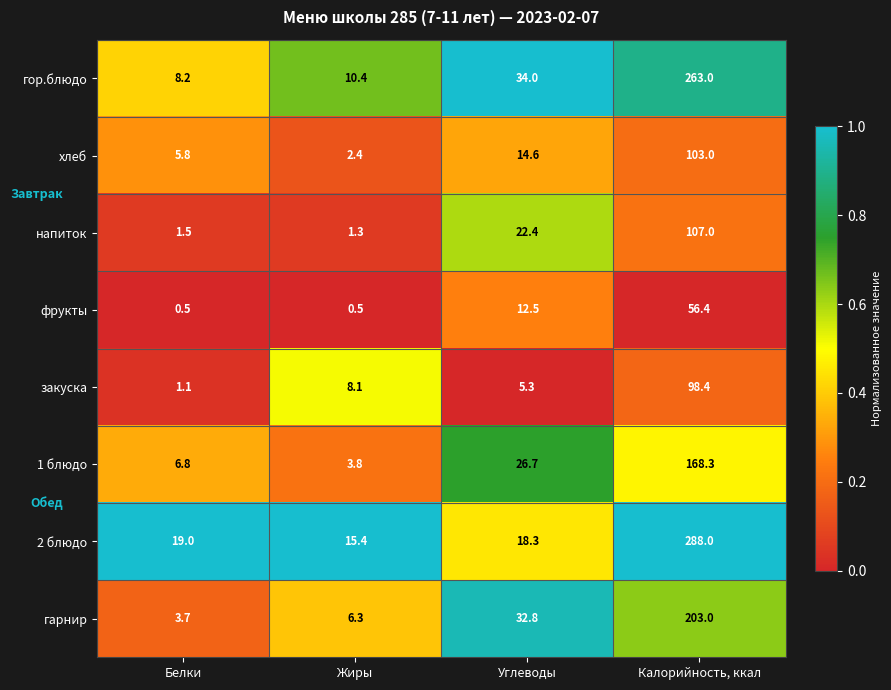

List the series in order of their peak value, lowest first.

фрукты, закуска, хлеб, напиток, 1 блюдо, гарнир, гор.блюдо, 2 блюдо